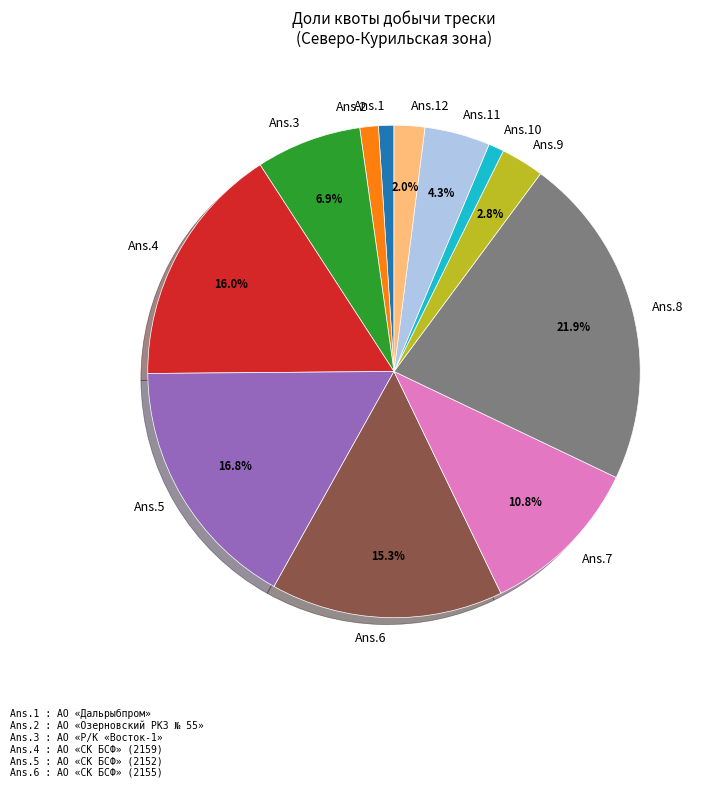

To the nearest percent, what is the difference between the largest and smallest slice percentages?

21%